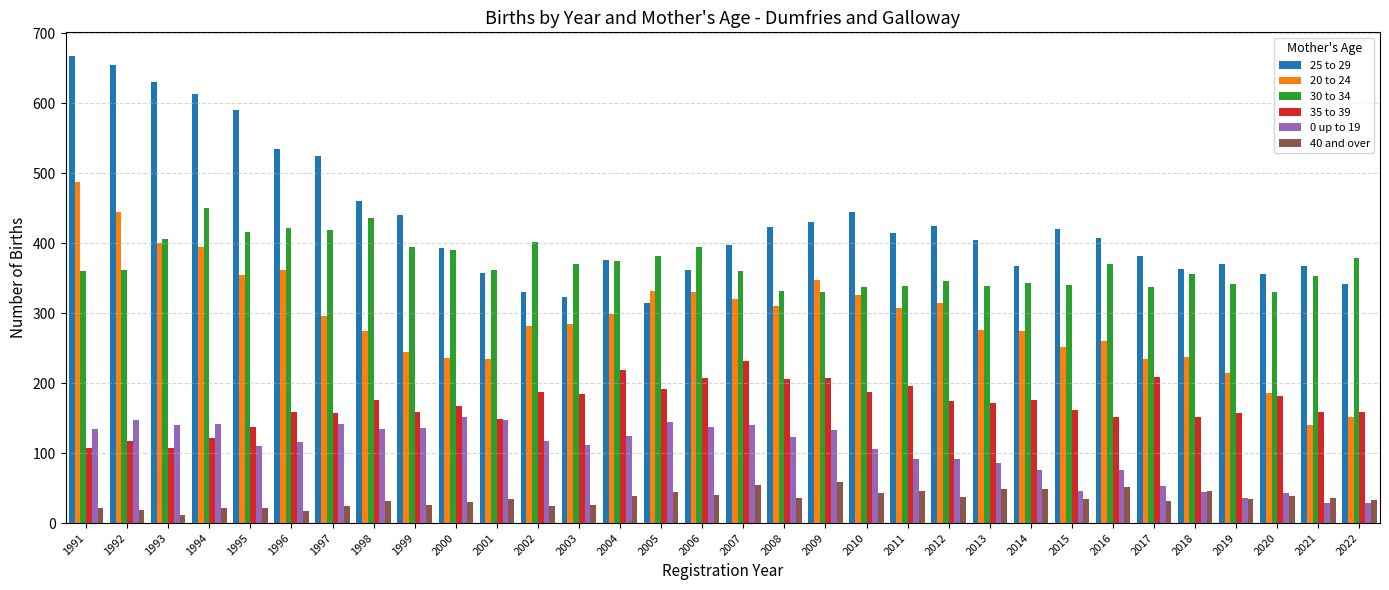

What is the difference between the 35 to 39 values at 1996 and 1995?

21